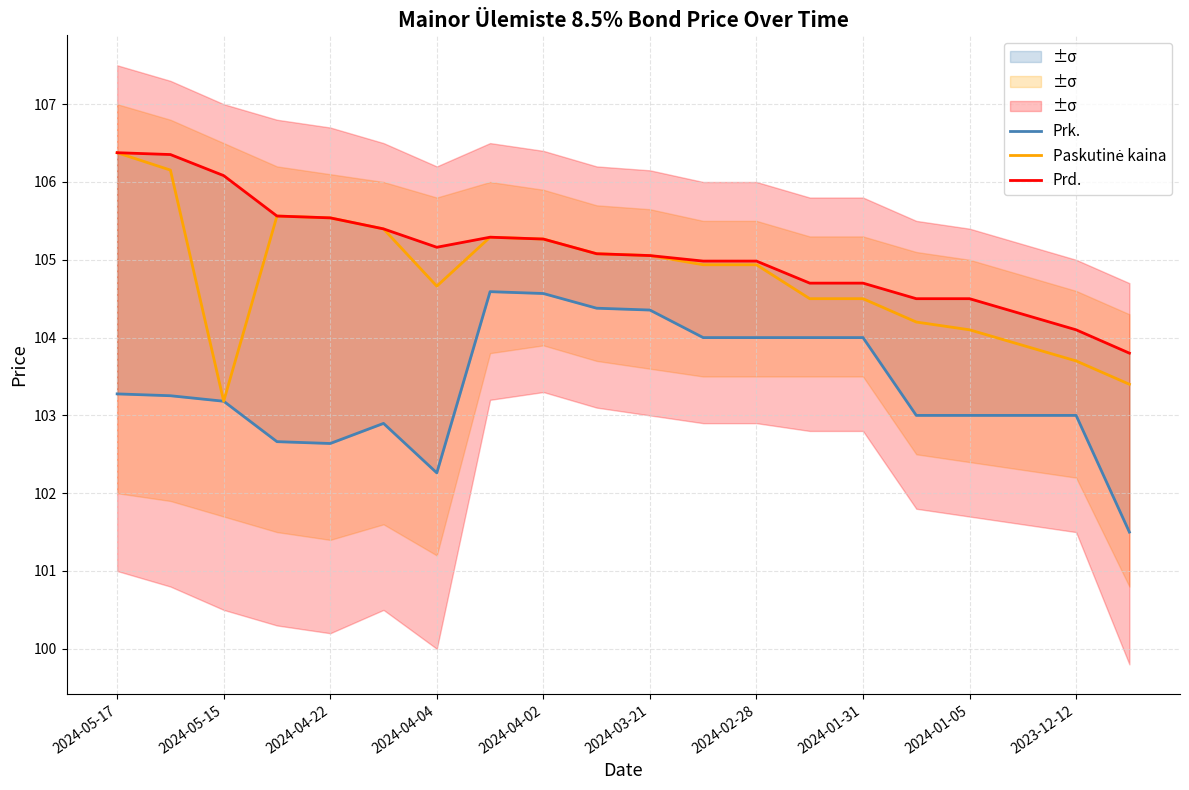

Is it true that Paskutinė kaina equals 173.1 at 2024-02-28?

False